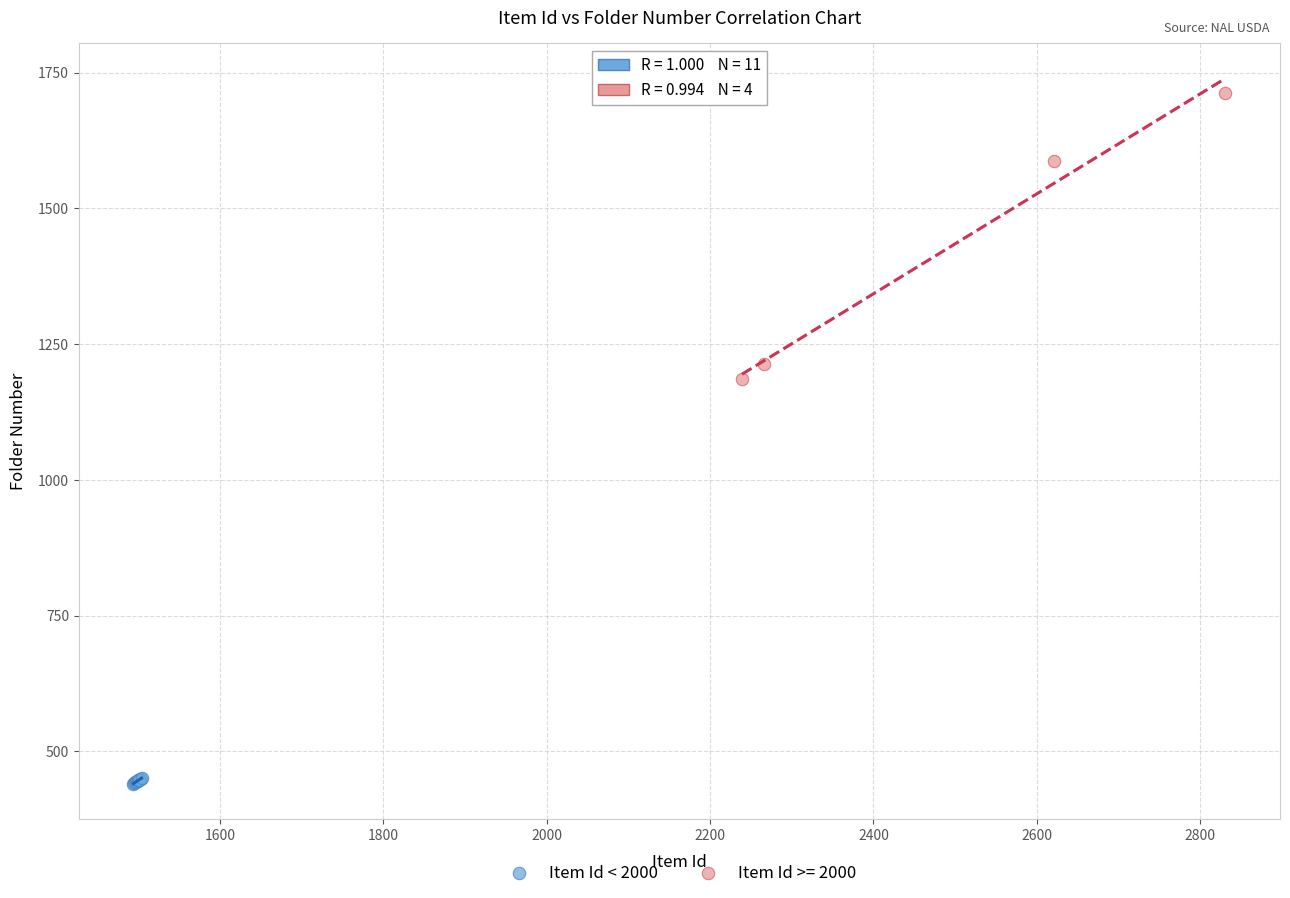

Which series has the widest spread of Y values?

Item Id >= 2000